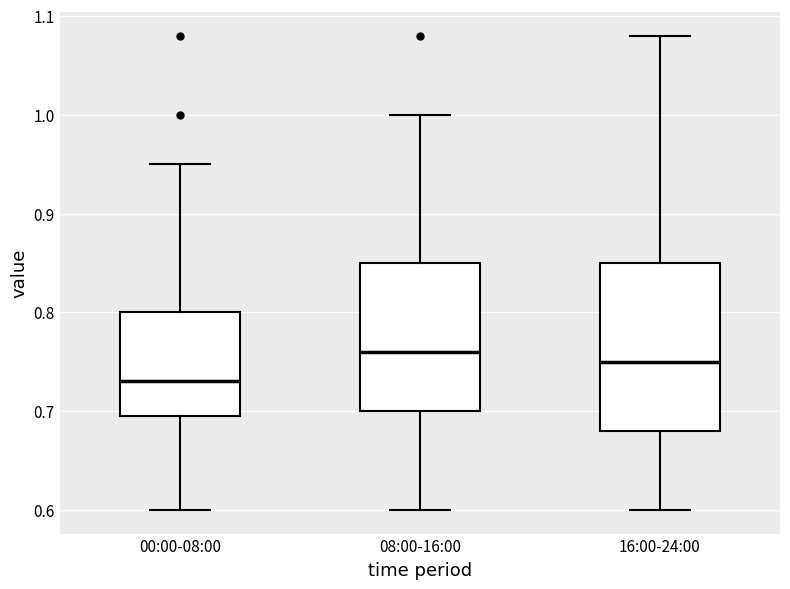

Where does the upper whisker of the box for 08:00-16:00 end on the y-axis? The values are not printed on the chart, so give them approximately, as read against the axis.

1.00